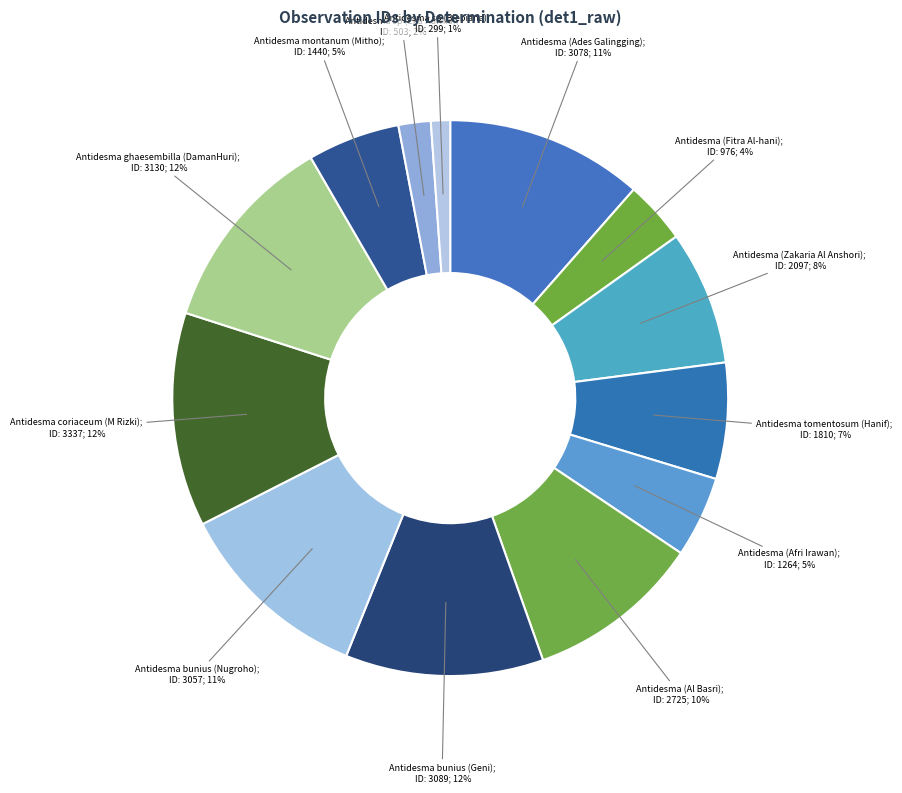

What is the smallest slice in the pie chart?

Antidesma sp (Biebiana)